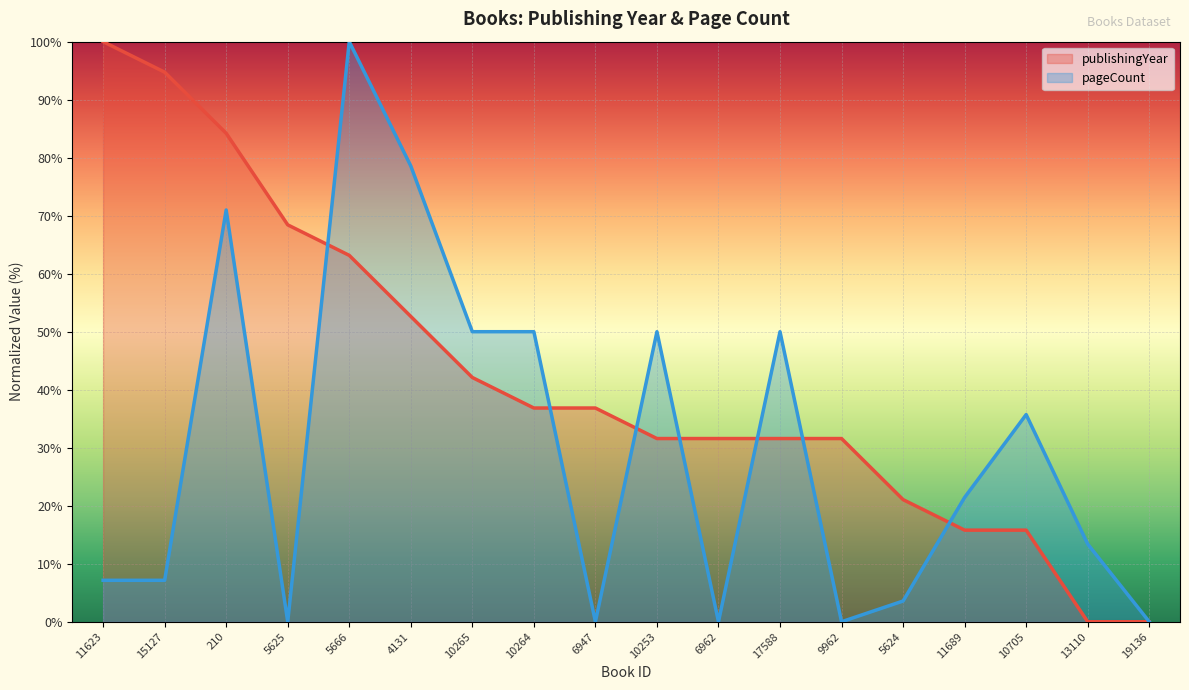

Does the chart display data point markers on the line(s)?

No